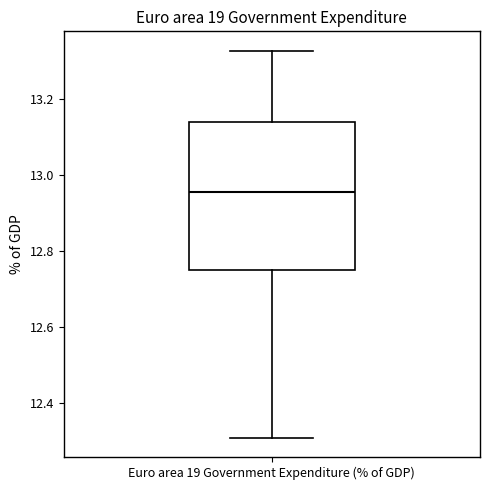

Where does the lower whisker of the box for Euro area 19 Government Expenditure (% of GDP) end on the y-axis? The values are not printed on the chart, so give them approximately, as read against the axis.

12.30